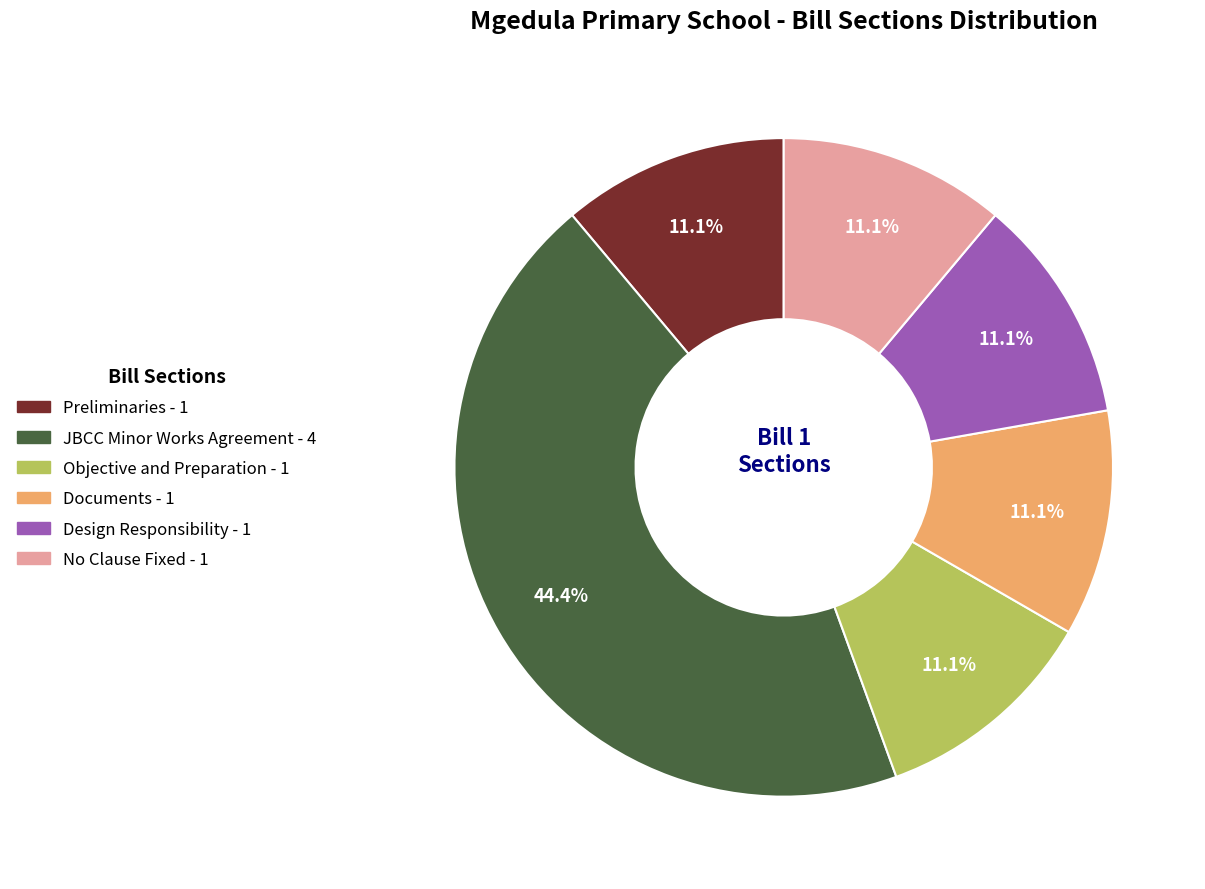

What percentage is the Documents slice, to the nearest percent?

11%